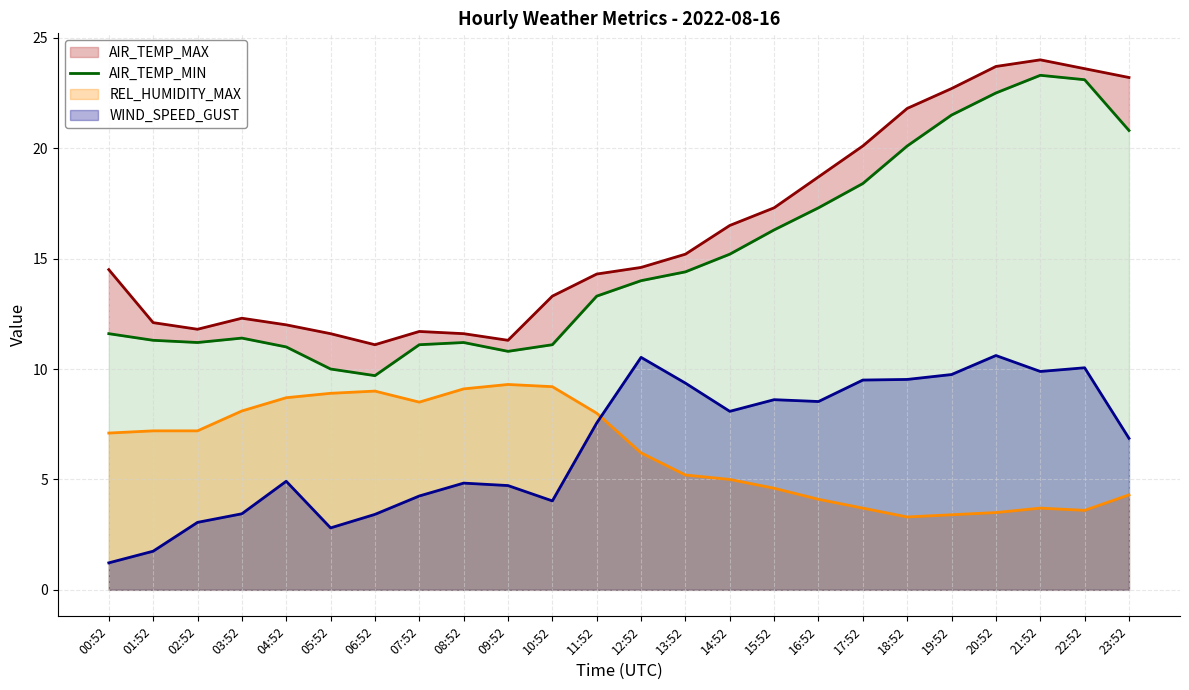

How many values exceed 14?

11